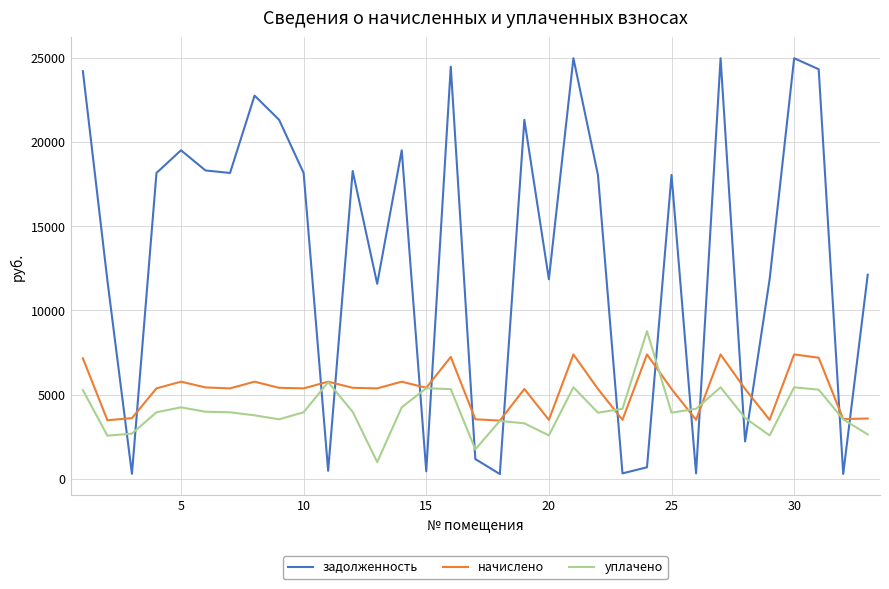

How many lines are shown in the chart?

3